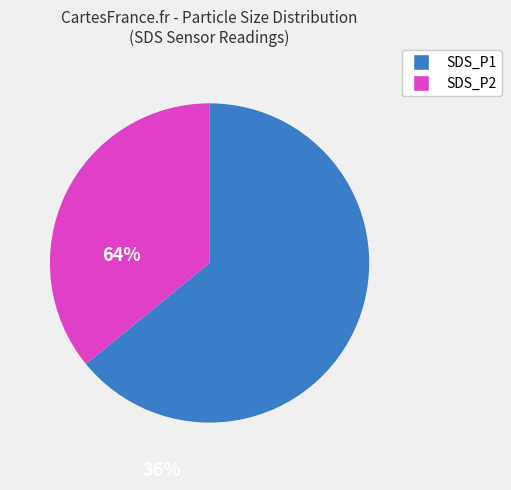

Does any single category account for the majority?

Yes